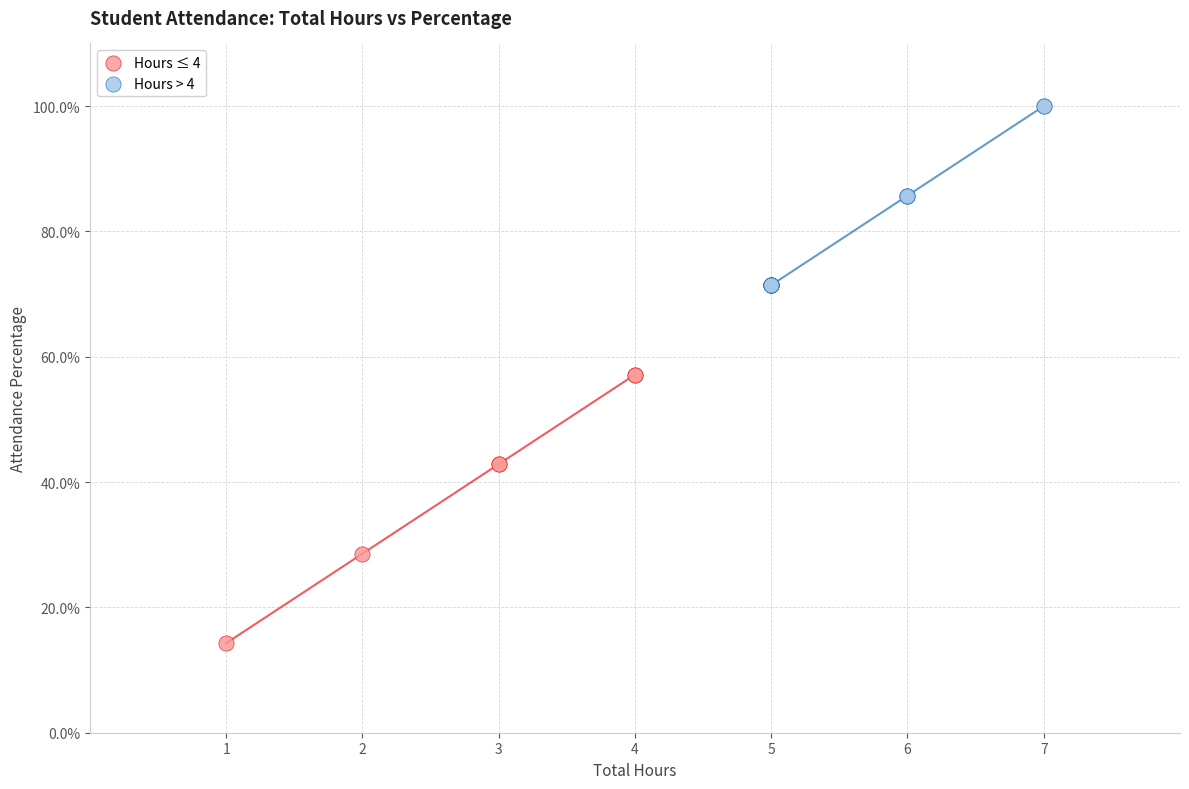

Which series contains the lowest Y value?

Hours ≤ 4